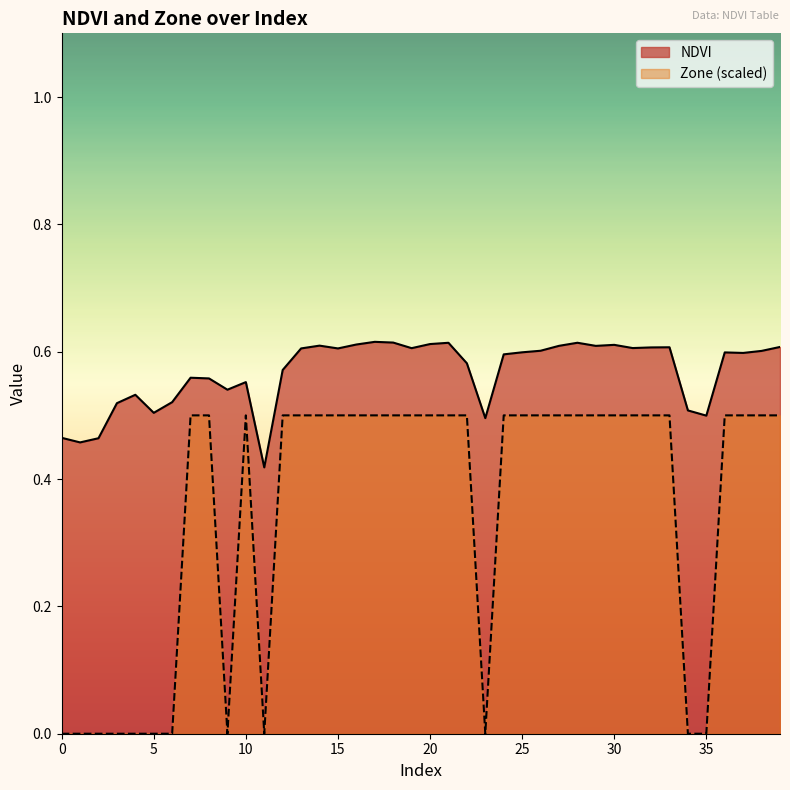

How many interior local valleys does the Zone series have?

3